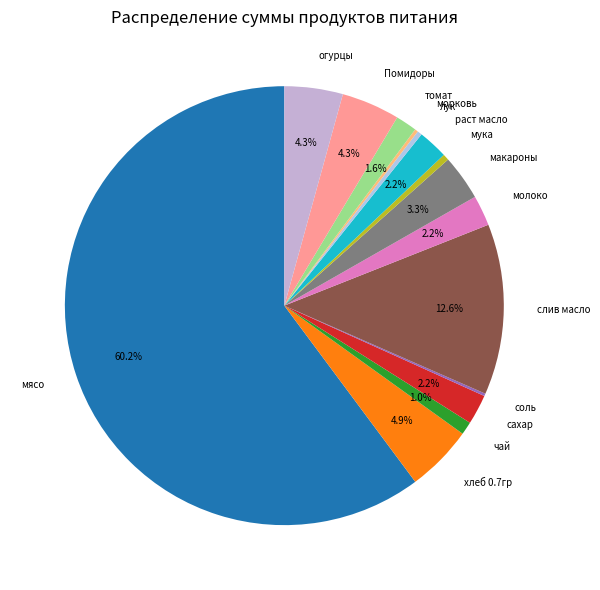

Combined, what portion of the pie is молоко and мясо?

62.4%